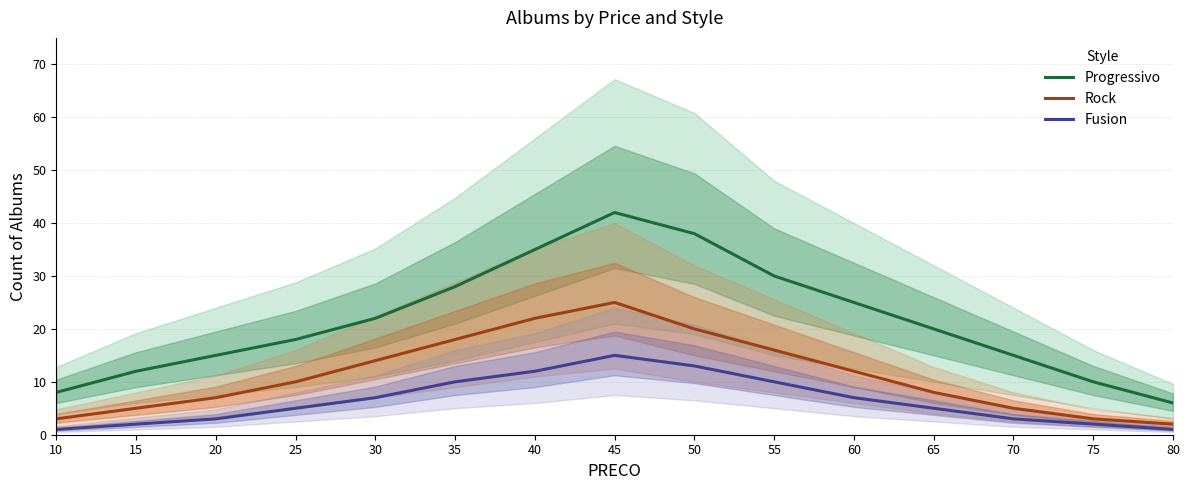

True or false: Progressivo and Rock intersect in this chart.

False